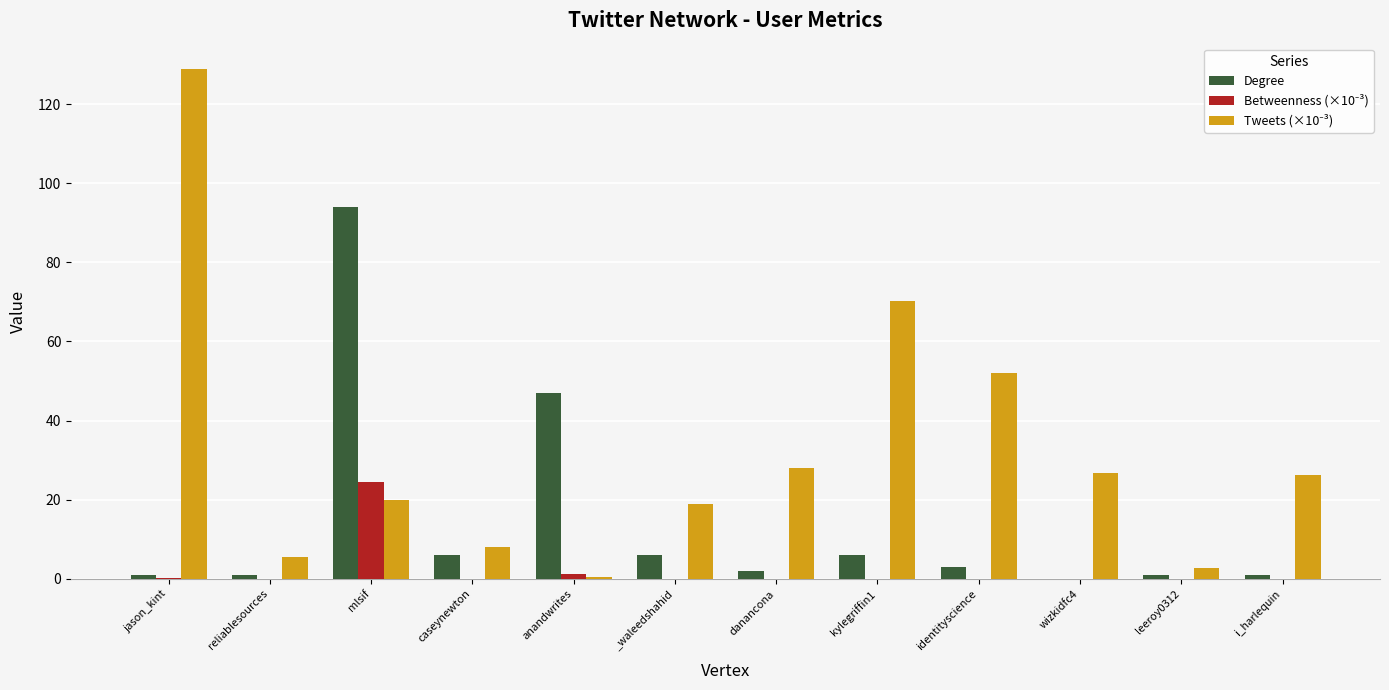

How many groups of bars are there?

12